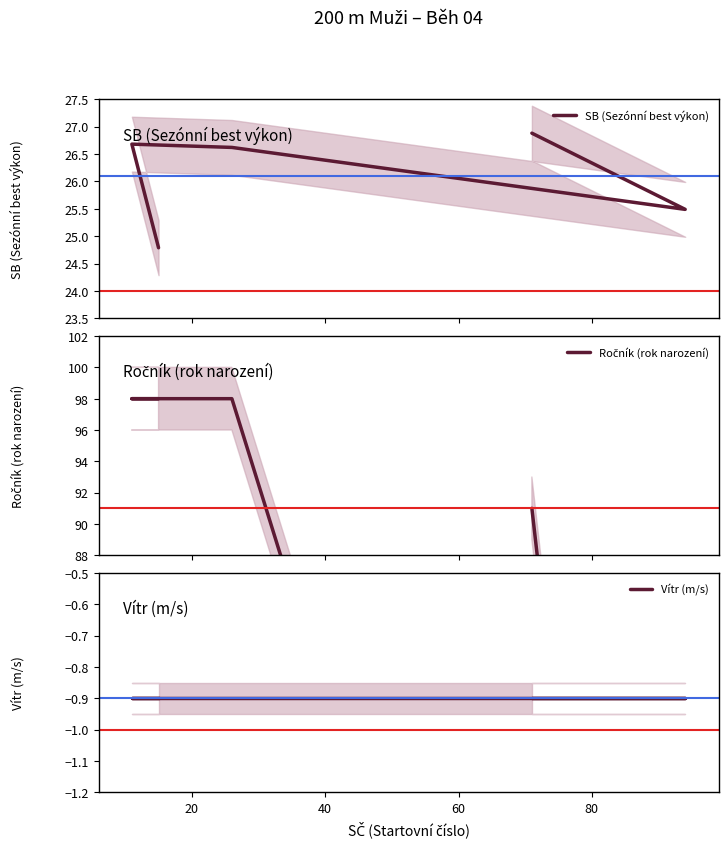

How many data points does each series have?

5